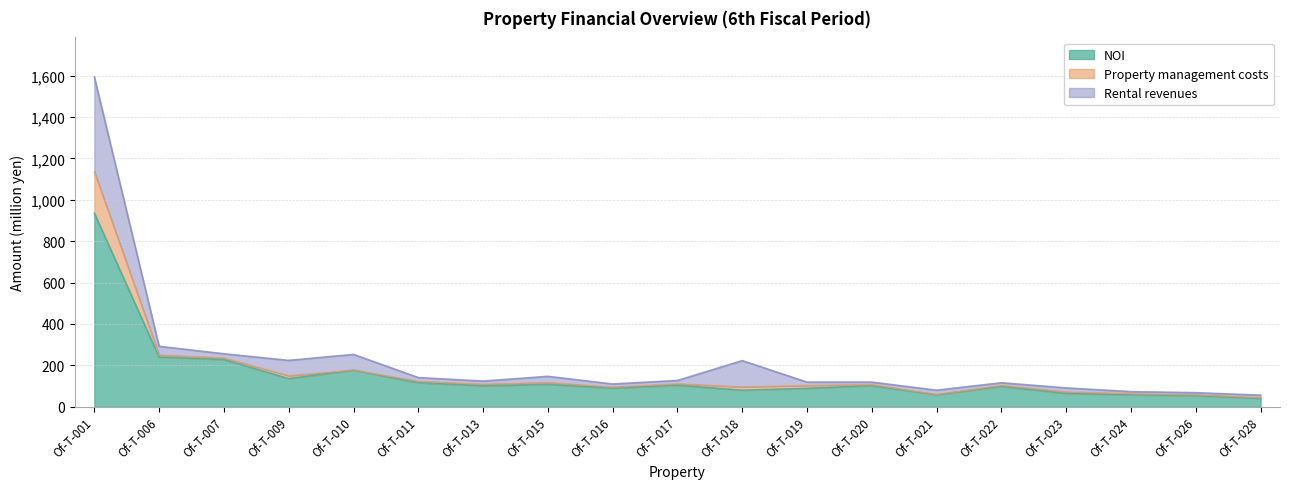

What is the highest value of the NOI series?

935